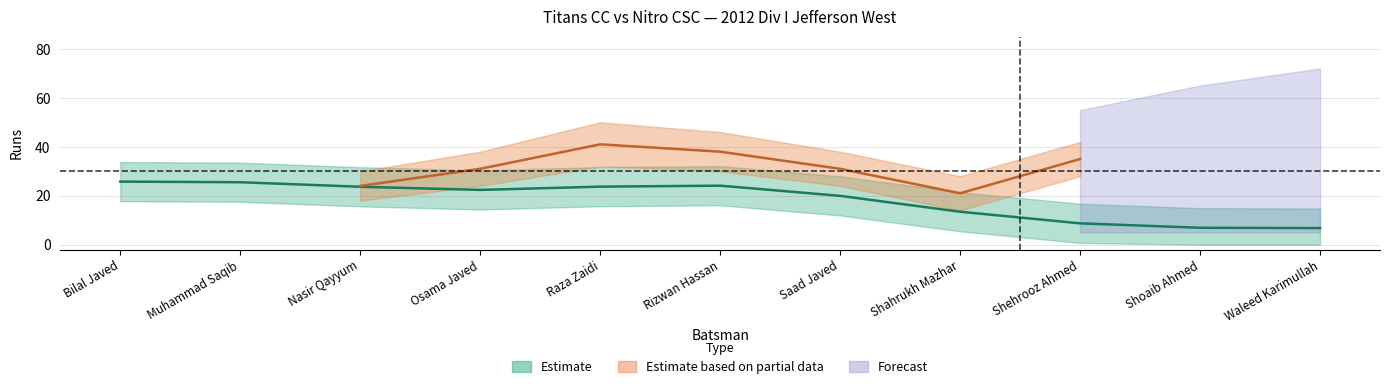

Does the chart display data point markers on the line(s)?

No